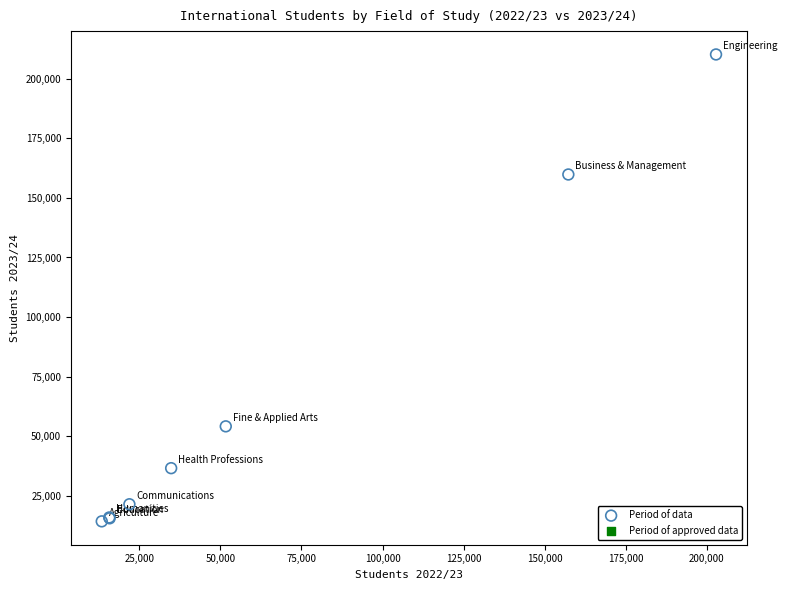

What Y value in the scatter plot is closest to 112235?

159810